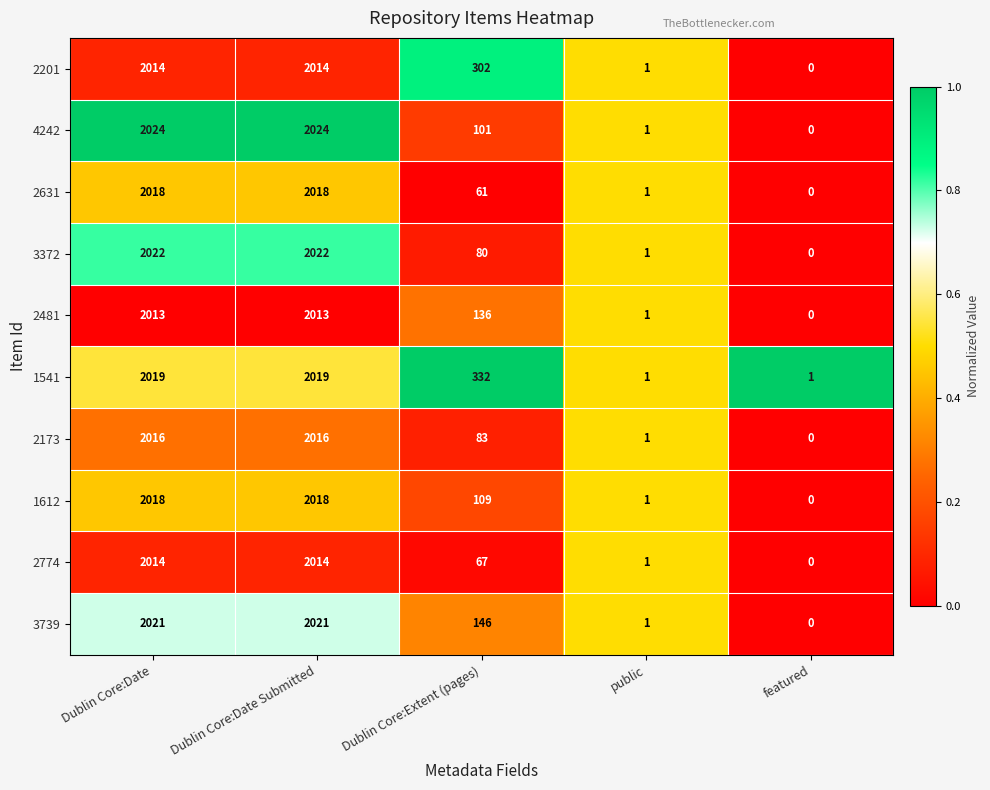

What is the difference between the maximum and second lowest values in the 1541 series?

2018